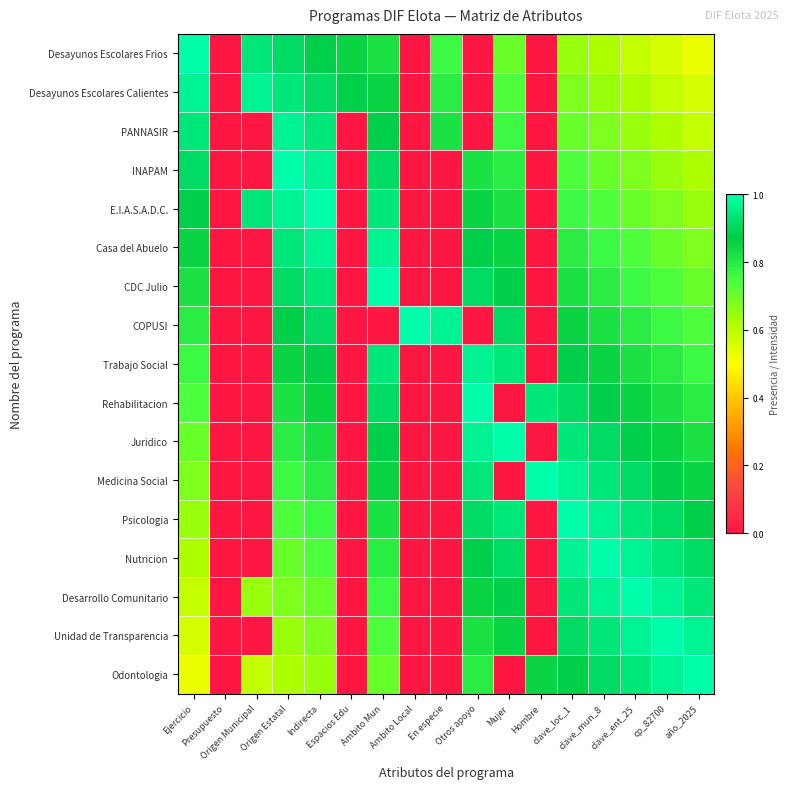

List the series in order of their peak value, highest first.

Desayunos Escolares Frios, INAPAM, E.I.A.S.A.D.C., CDC Julio, COPUSI, Rehabilitacion, Juridico, Medicina Social, Psicologia, Nutricion, Desarrollo Comunitario, Unidad de Transparencia, Odontologia, Desayunos Escolares Calientes, PANNASIR, Casa del Abuelo, Trabajo Social